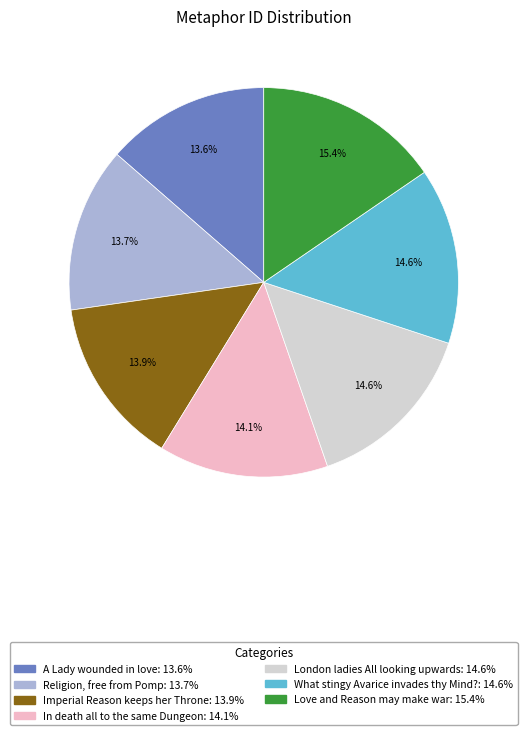

Does any single category account for the majority?

No